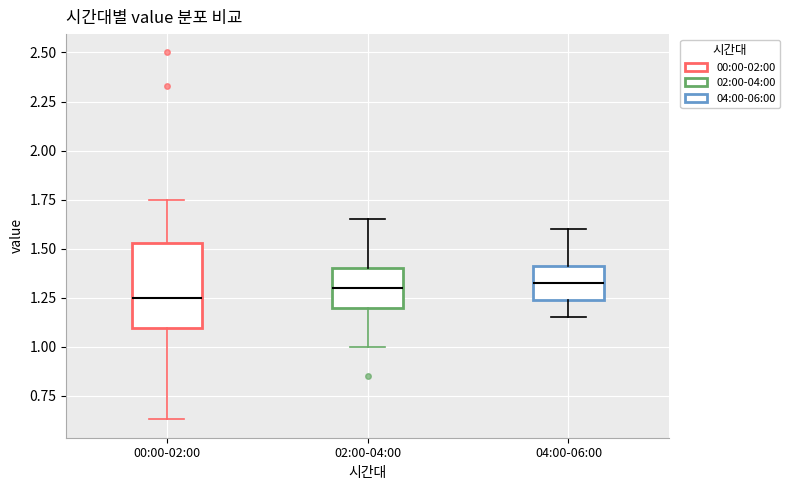

Comparing the boxes themselves (not the whiskers), which one is the tallest?

00:00-02:00